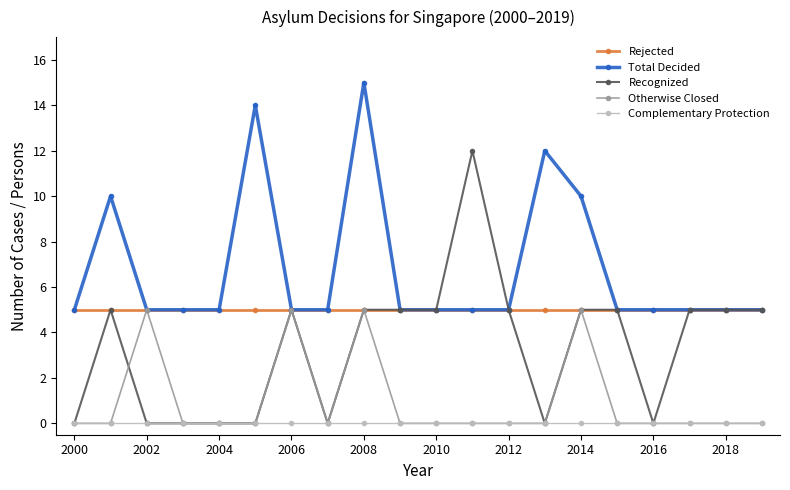

True or false: Complementary Protection and Rejected cross at least once.

False